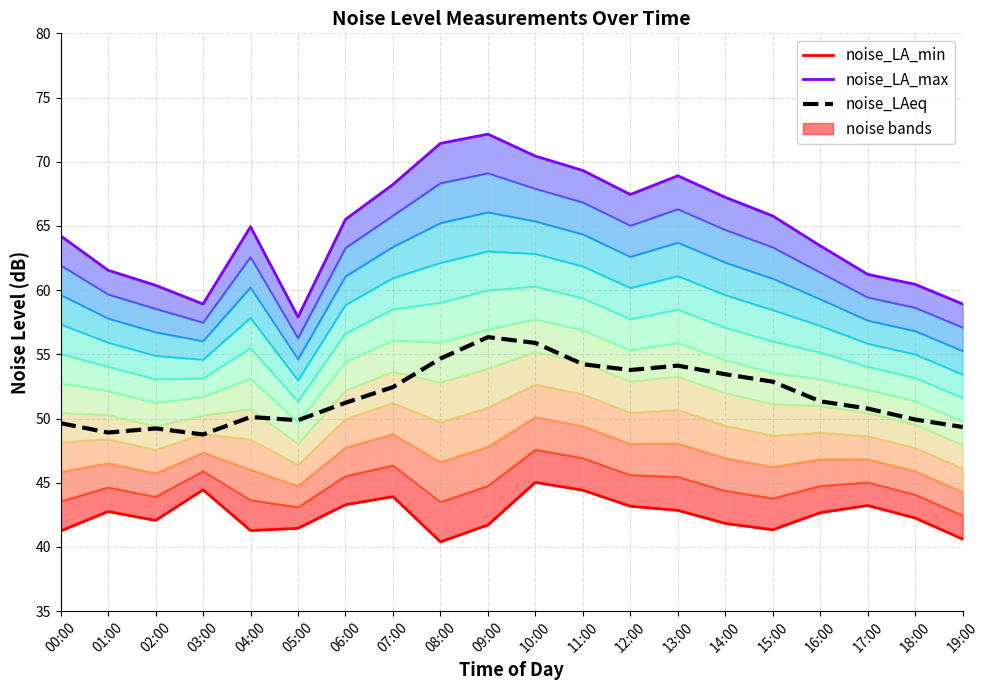

Where is the first local maximum for noise_LAeq?

02:00